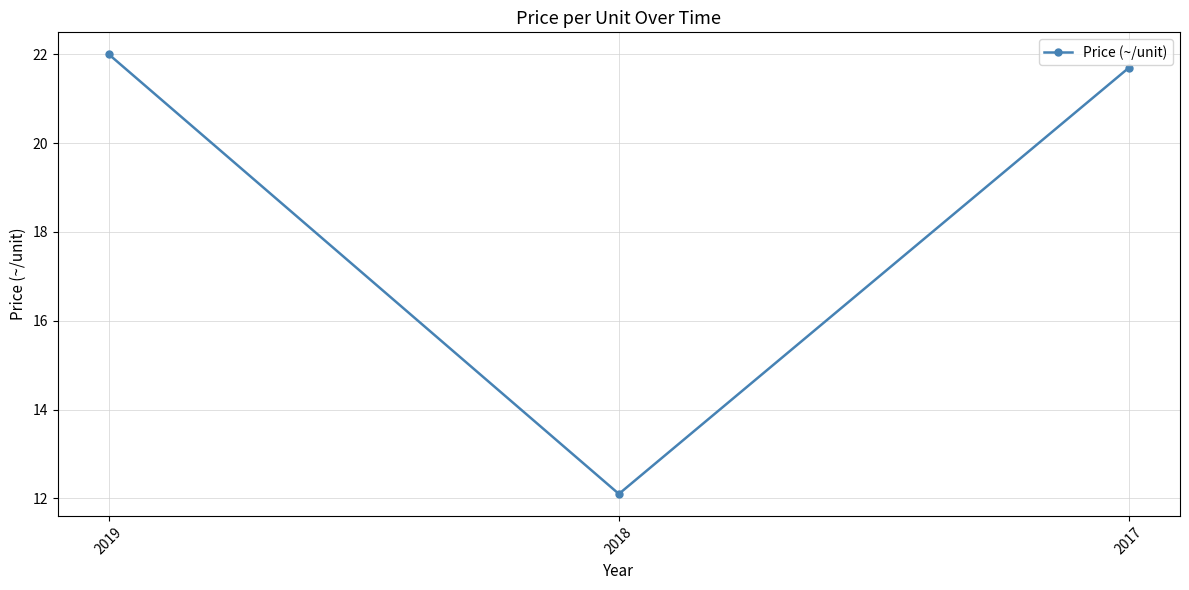

What is the value of the 2nd point from the left?

12.1